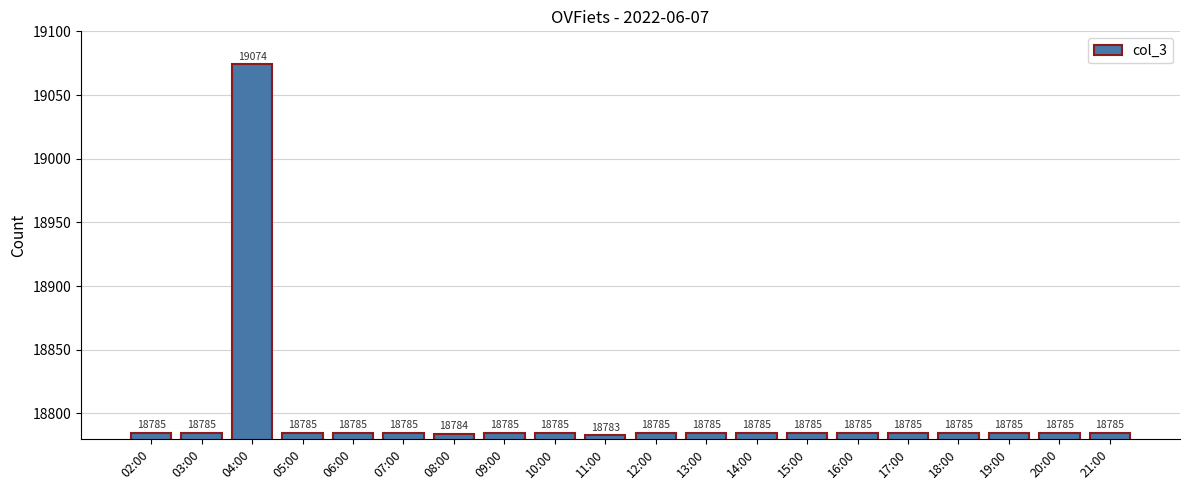

Approximately how many times larger is the value at 13:00 compared to 15:00?

1.0